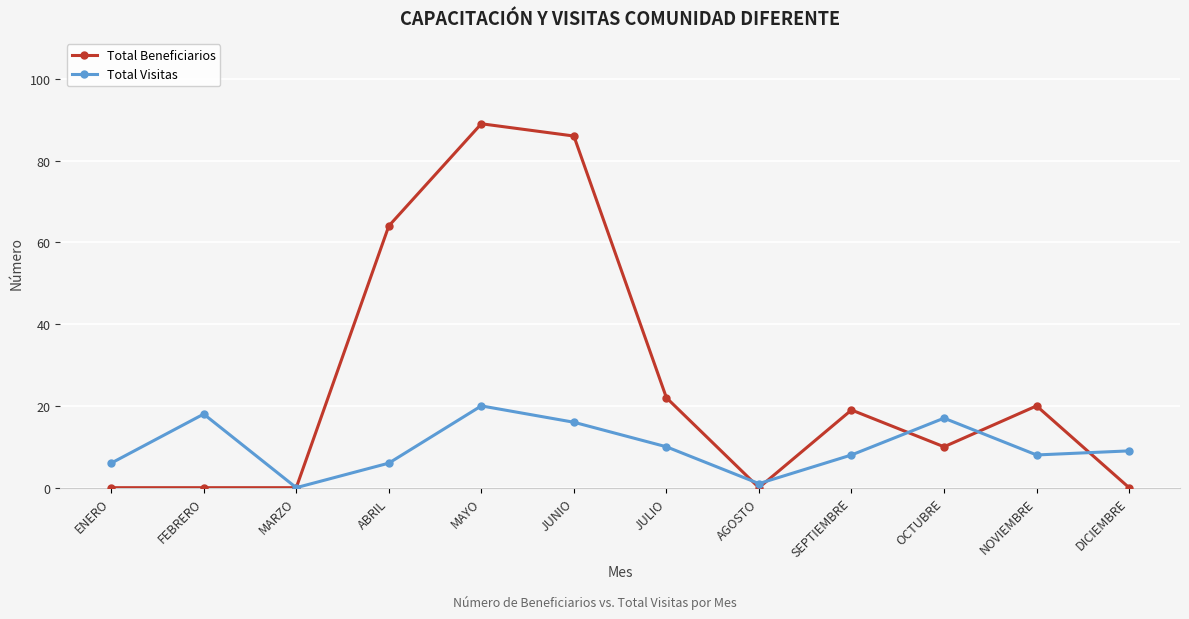

Reading left to right, extract all data points from this chart.

Total Beneficiarios: 0	0	0	64	89	86	22	0	19	10	20	0
Total Visitas: 6	18	0	6	20	16	10	1	8	17	8	9